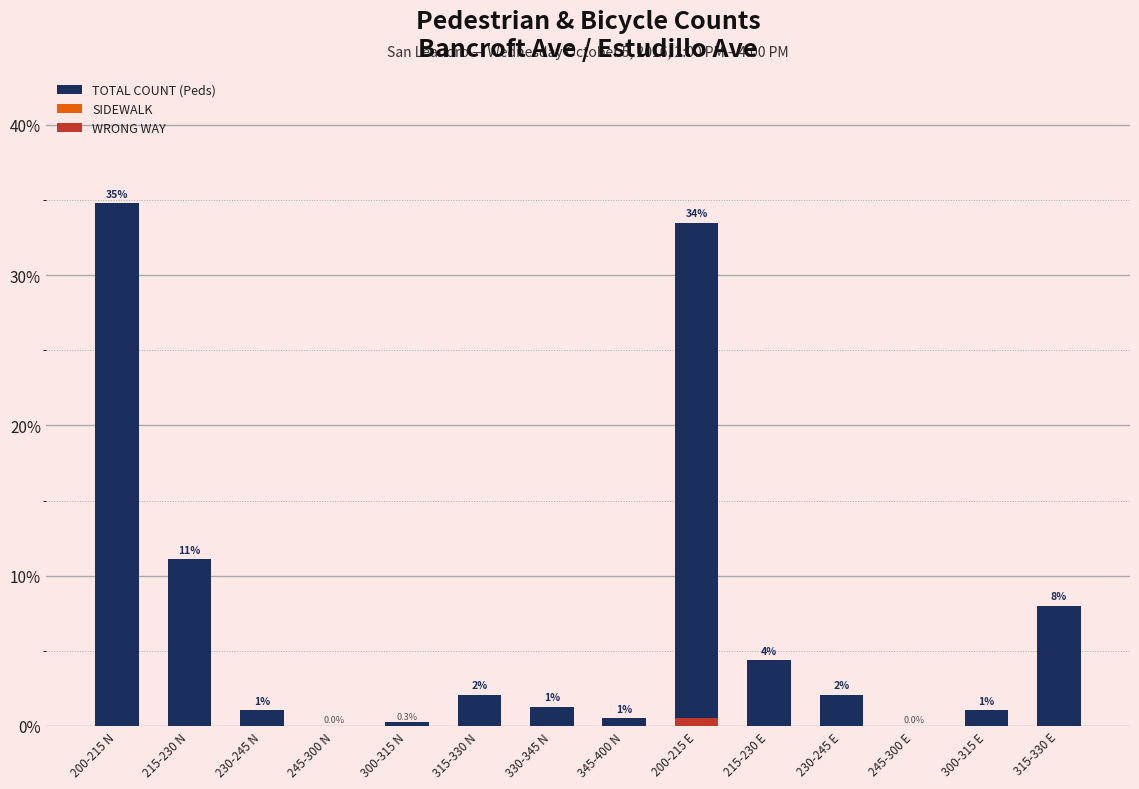

Reading left to right, transcribe all the data shown in this chart.

TOTAL COUNT (Peds): 34.8	11.1	1.0	0.0	0.3	2.1	1.3	0.5	33.5	4.4	2.1	0.0	1.0	8.0
SIDEWALK: 0.0	0.0	0.0	0.0	0.0	0.0	0.0	0.0	0.3	0.0	0.0	0.0	0.0	0.0
WRONG WAY: 0.0	0.0	0.0	0.0	0.0	0.0	0.0	0.0	0.5	0.0	0.0	0.0	0.0	0.0